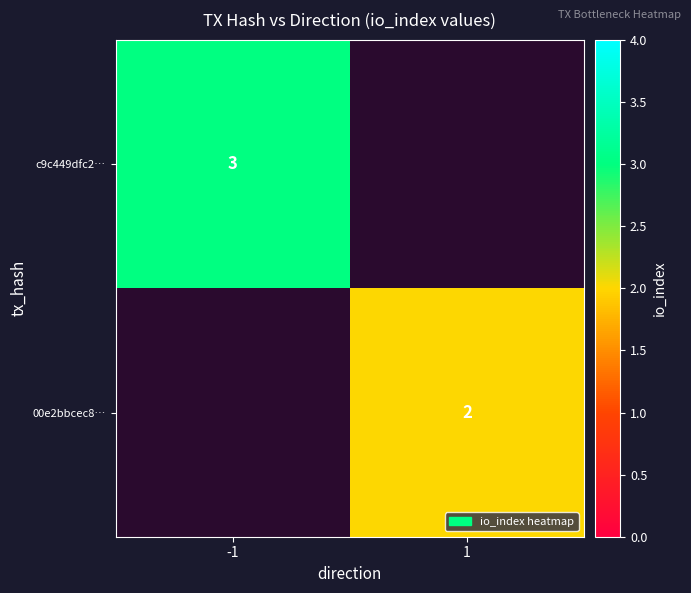

Is the value of c9c449dfc2… at -1 greater than the value of 00e2bbcec8… at 1?

Yes